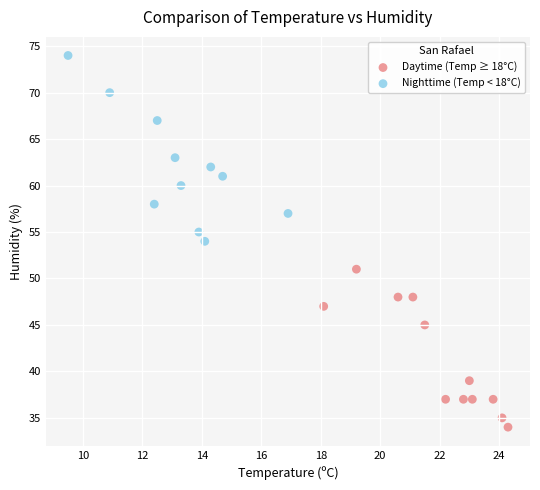

What are all the series names shown in the legend?

Daytime (Temp ≥ 18°C), Nighttime (Temp < 18°C)